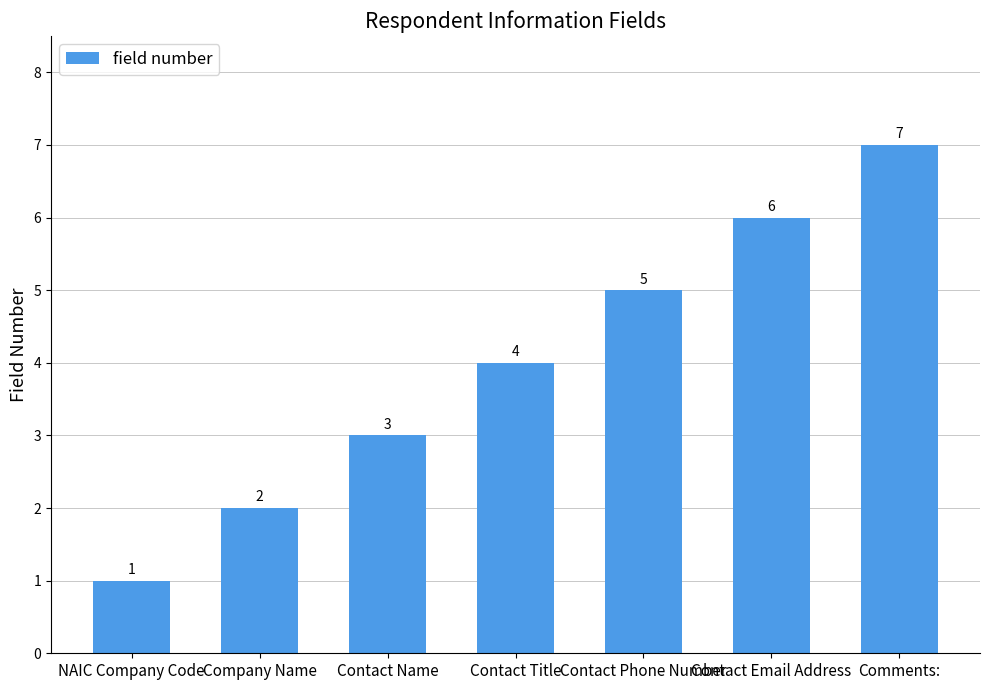

The value at NAIC Company Code is 0. True or false?

False